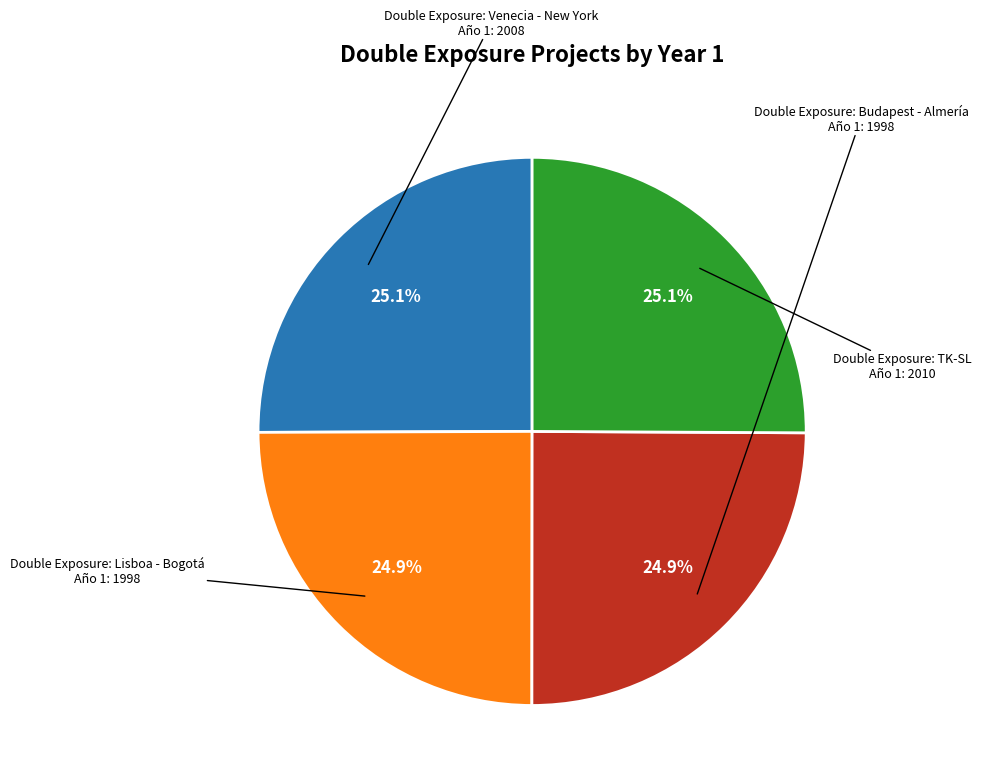

Is there any slice that represents more than half of the pie?

No